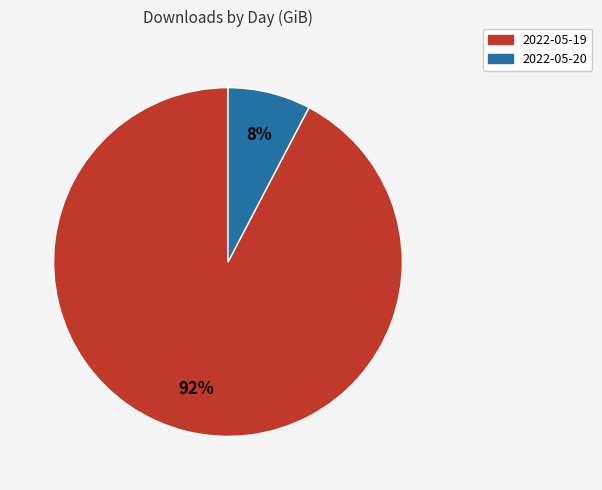

To the nearest percent, what is the combined percentage of 2022-05-20 and 2022-05-19?

100%